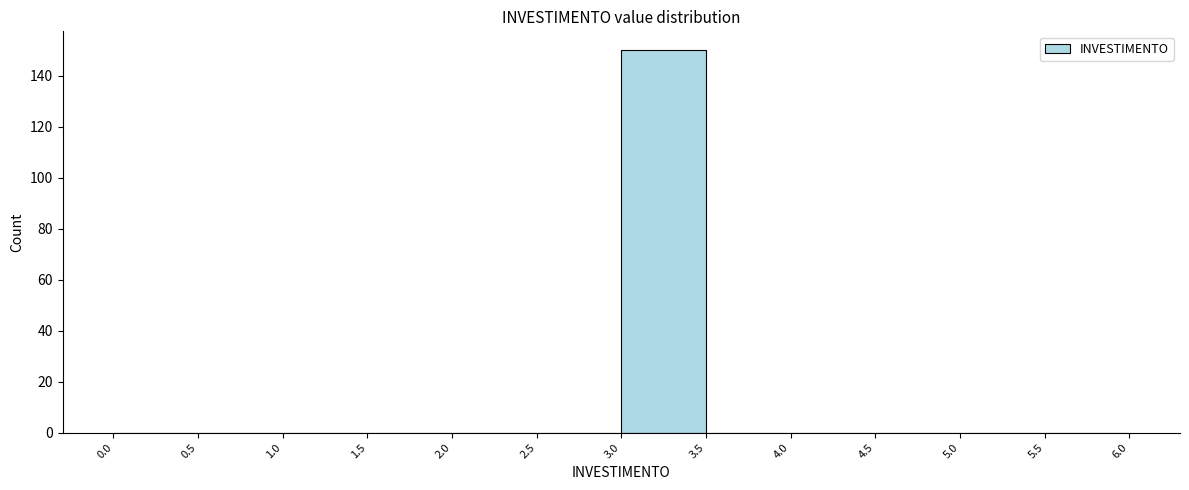

Reading left to right, transcribe this chart: for each bar, give the range it covers on the x-axis and its height. The values are not printed on the chart, so give them approximately, as read against the axis.

0.0 to 0.5: 0
0.5 to 1.0: 0
1.0 to 1.5: 0
1.5 to 2.0: 0
2.0 to 2.5: 0
2.5 to 3.0: 0
3.0 to 3.5: 150
3.5 to 4.0: 0
4.0 to 4.5: 0
4.5 to 5.0: 0
5.0 to 5.5: 0
5.5 to 6.0: 0